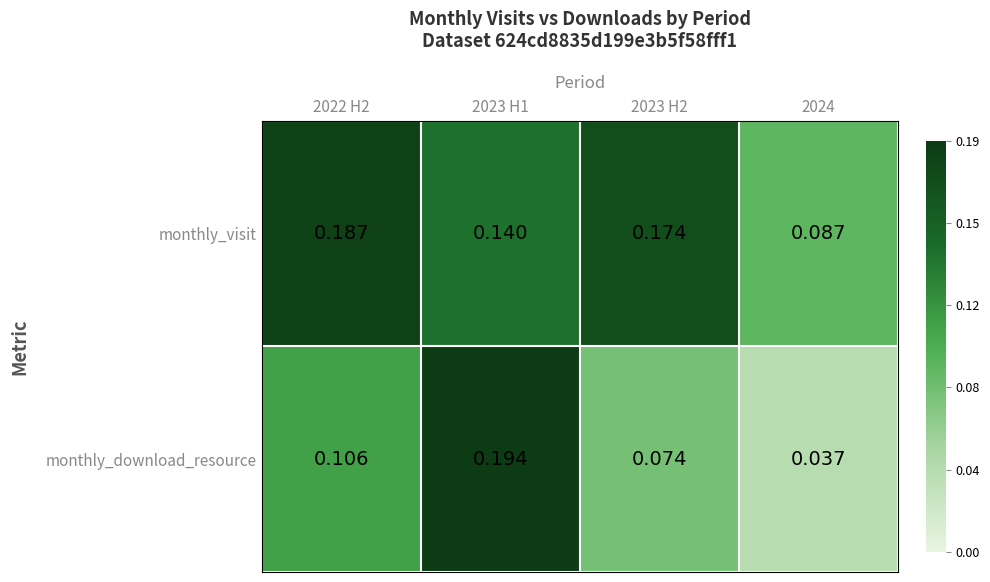

Rank the series at 2022 H2 from lowest to highest value.

monthly_download_resource, monthly_visit